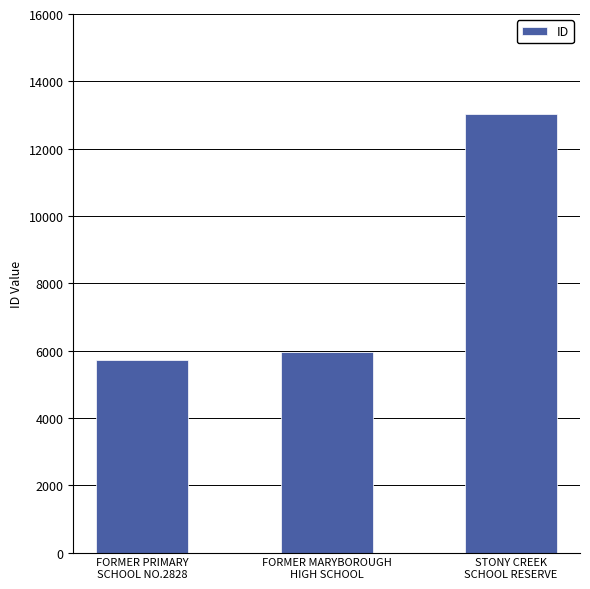

Does the chart contain any negative values?

No